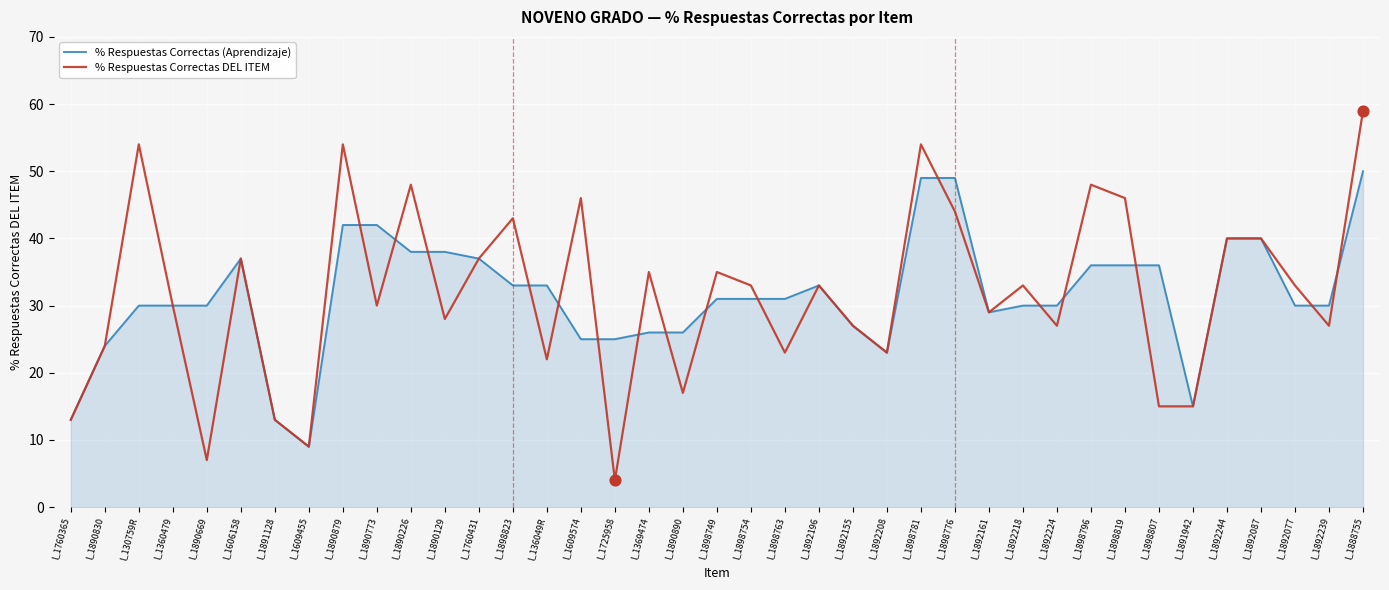

At which category is the sum across all series the highest?

l_1888755